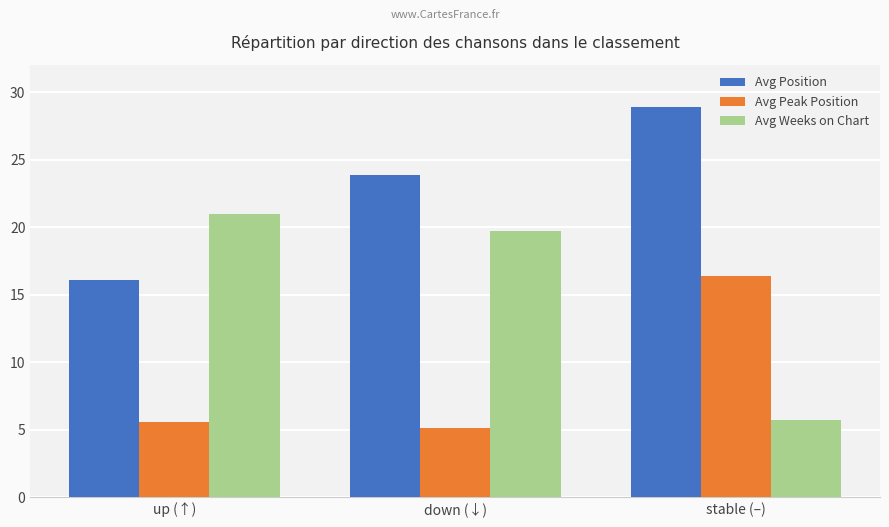

What is the sum of all Avg Peak Position values?

27.1